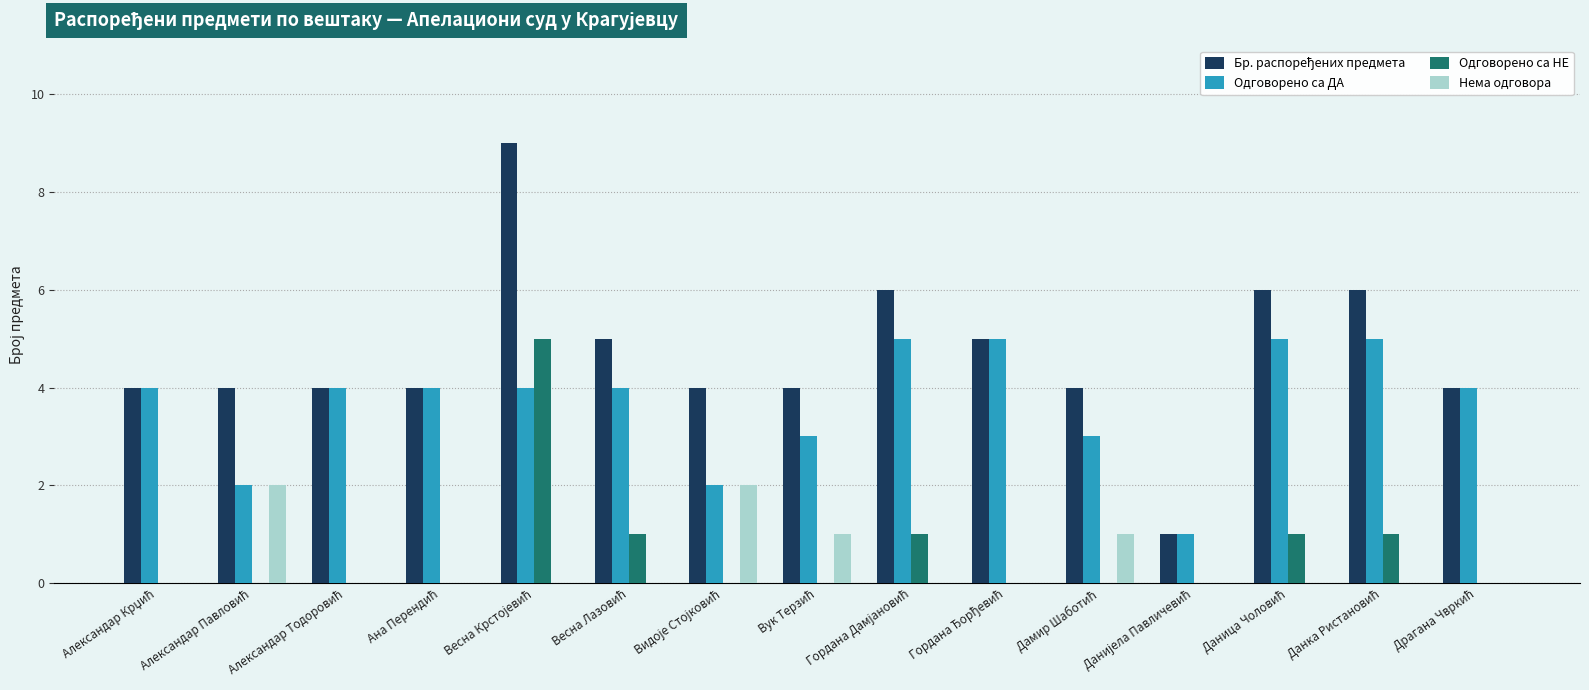

The Одговорено са НЕ series shows 3 at Ана Перендић. True or false?

False